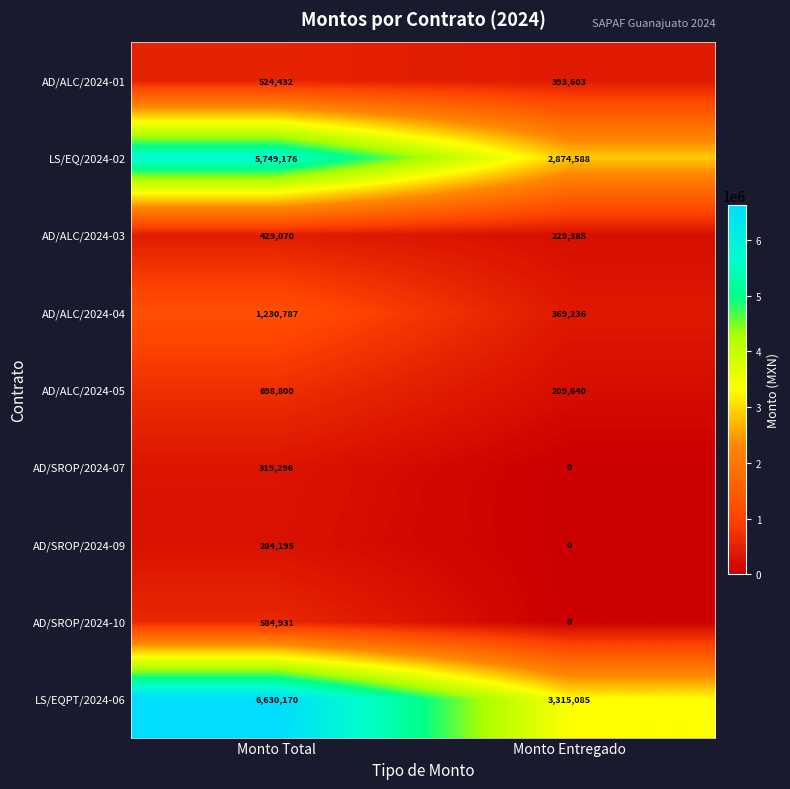

What is the average value of the AD/SROP/2024-09 series?

142098